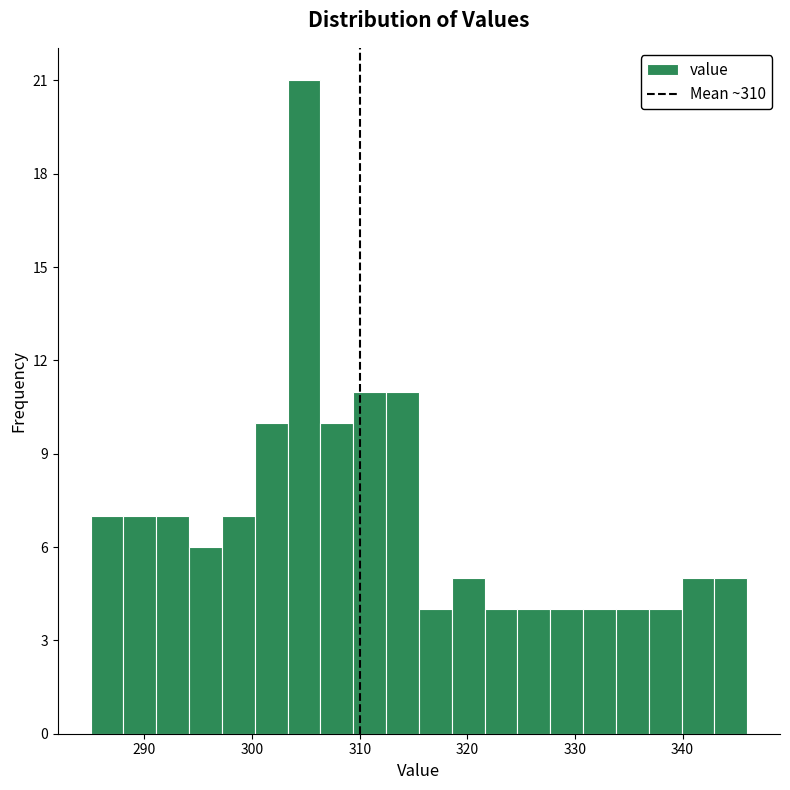

Around what value on the x-axis is the tallest bar? Give the approximate position of its centre, as read against the axis.

305